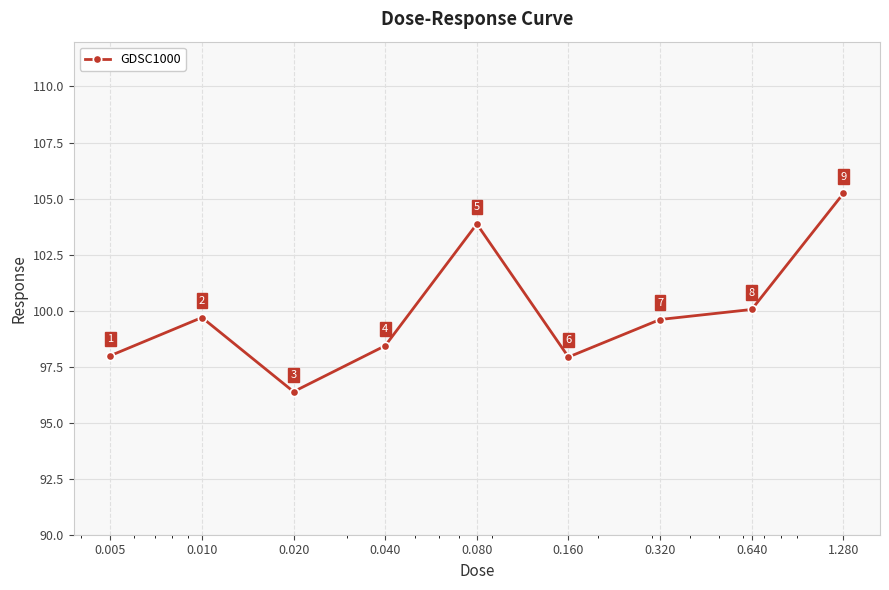

How many points are higher than both their immediate neighbors (excluding endpoints)?

2